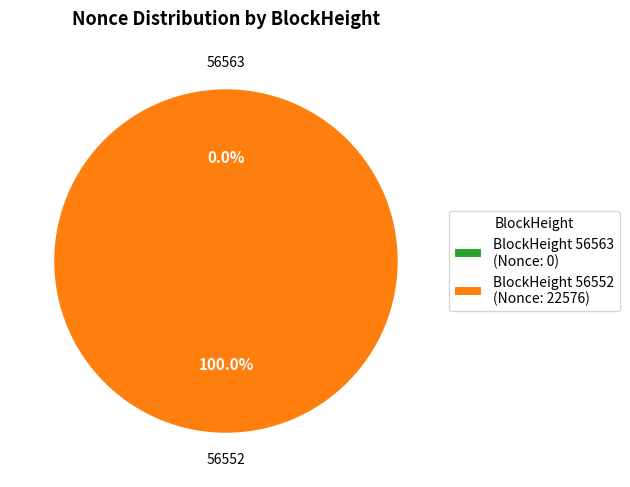

How much of the chart is everything except 56563?

100.0%